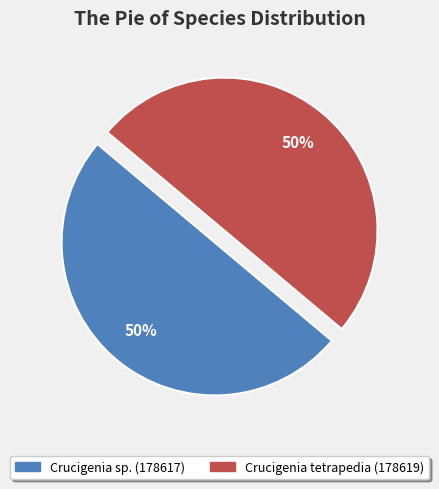

Approximately how many times larger is the value at Crucigenia sp. compared to Crucigenia tetrapedia?

1.0